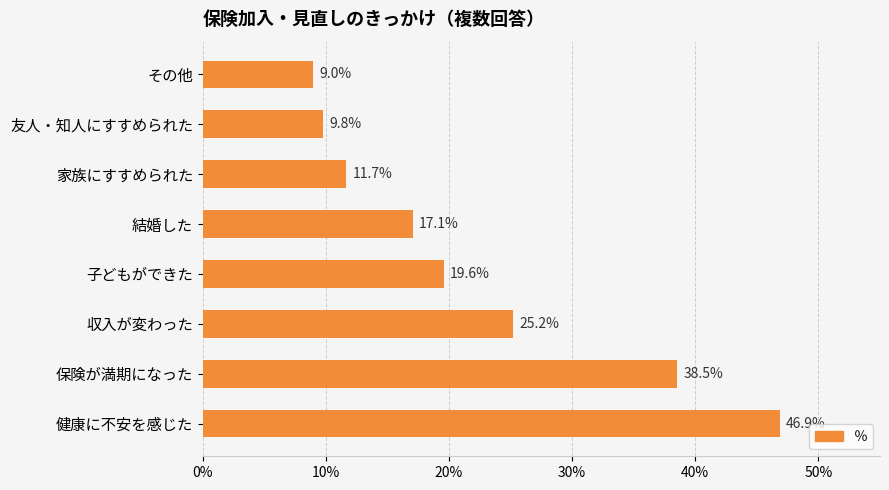

Are the bars horizontal?

Yes